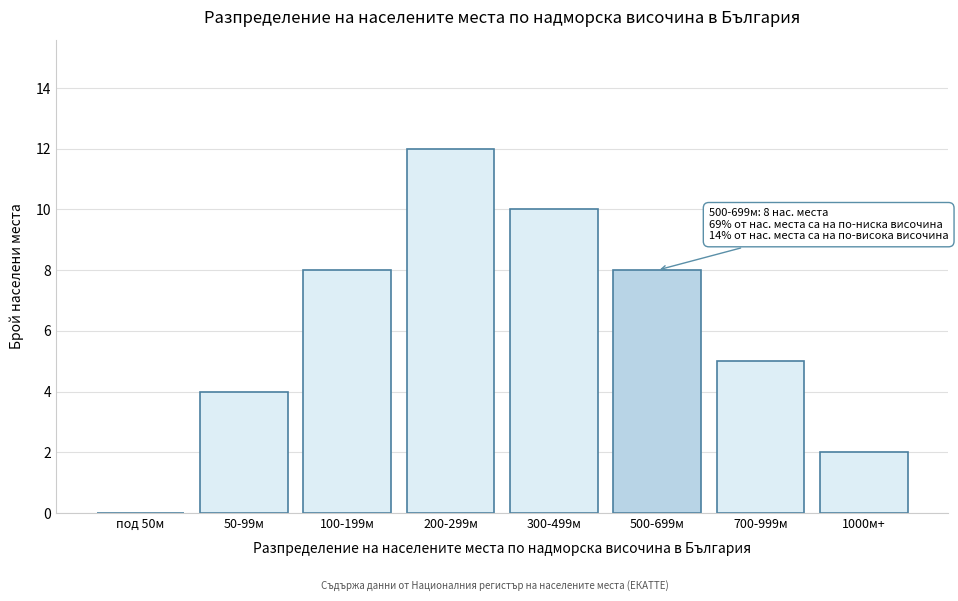

Reading left to right, transcribe all the data shown in this chart.

под 50м=0	50-99м=4	100-199м=8	200-299м=12	300-499м=10	500-699м=8	700-999м=5	1000м+=2